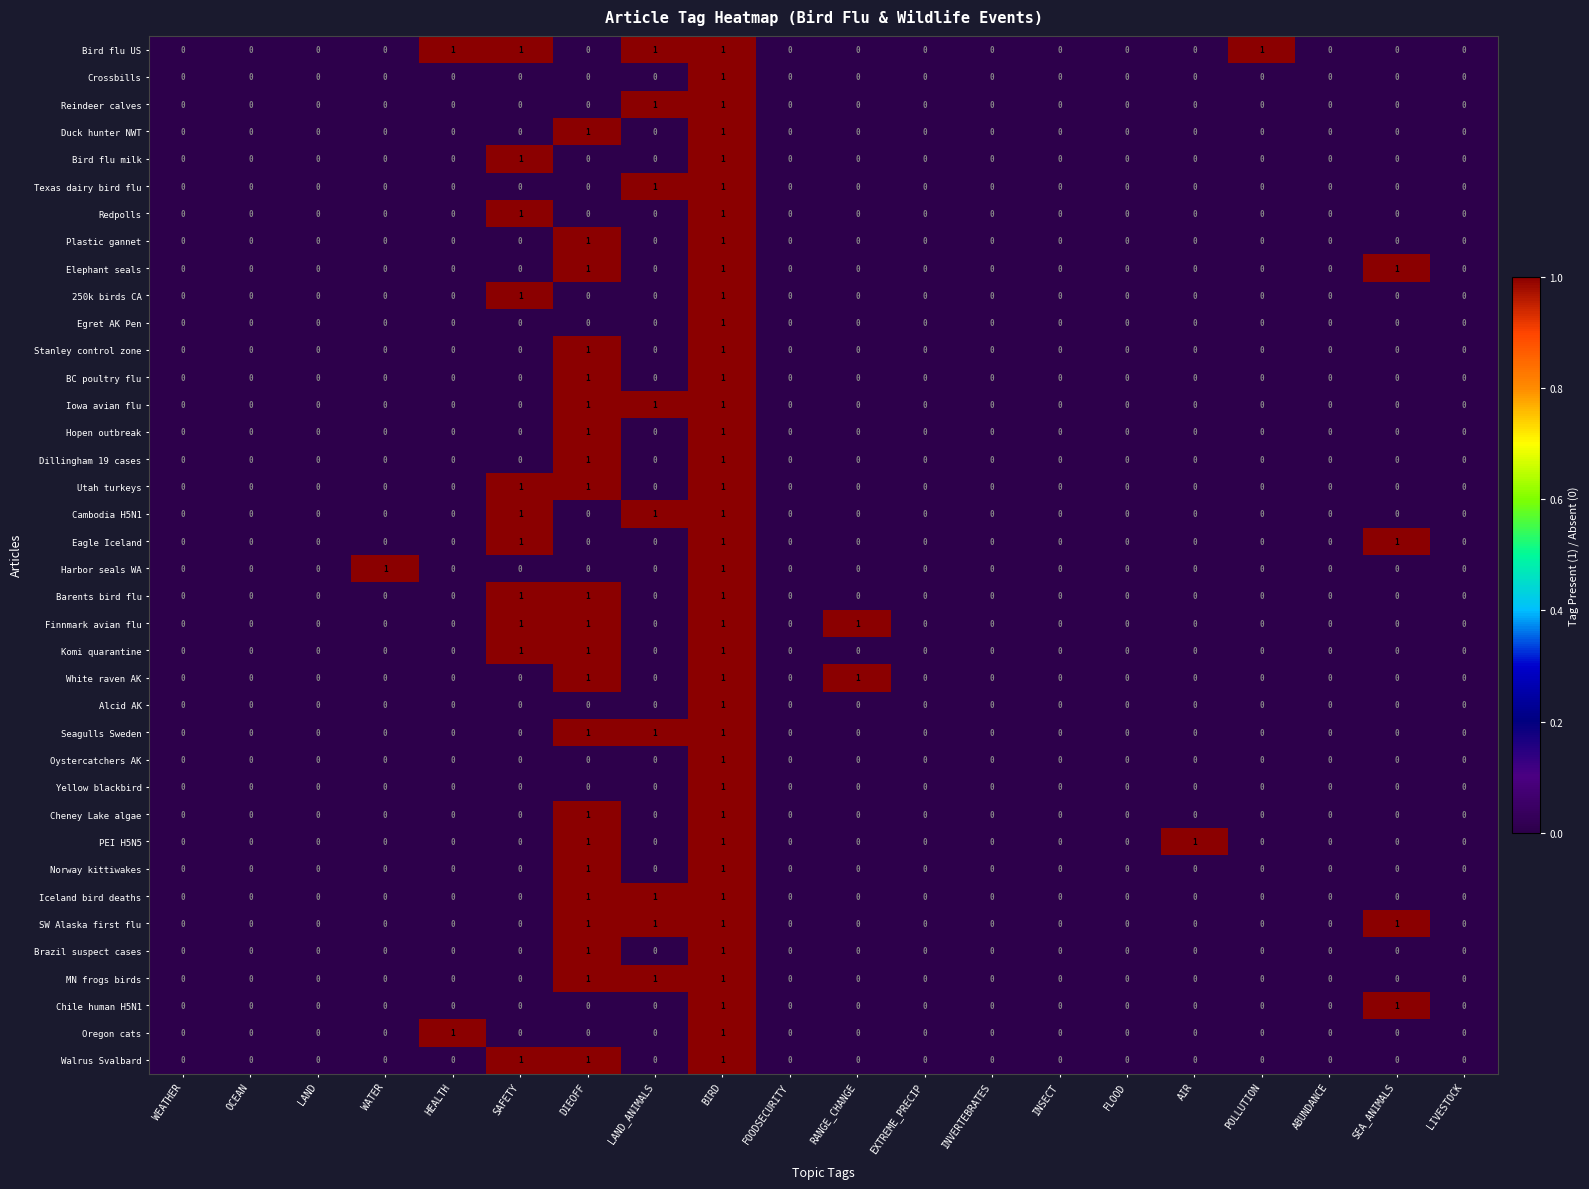

What is the sum of all Finnmark avian flu values?

4